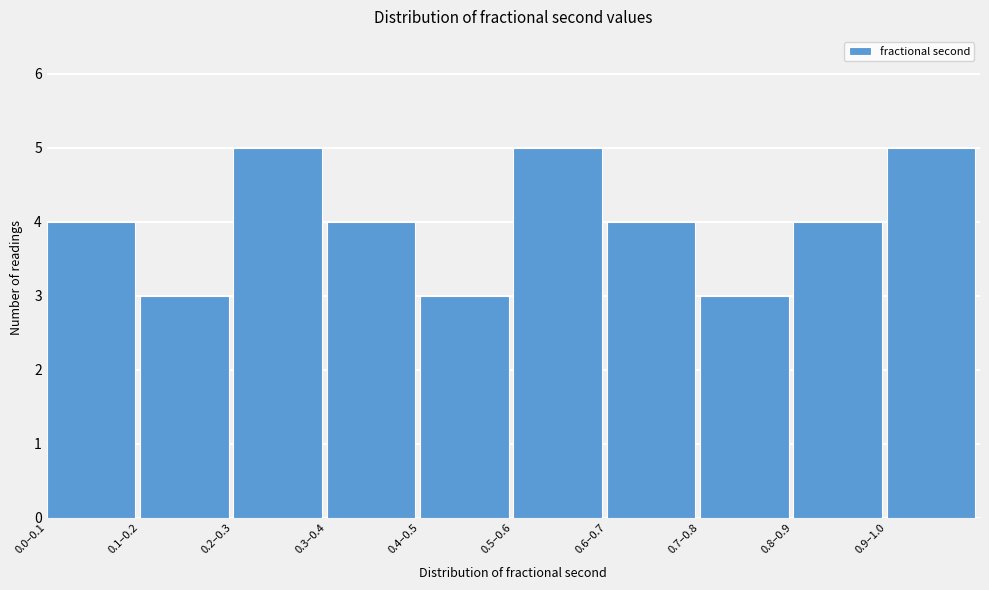

Reading right to left, transcribe all the data shown in this chart.

0.9–1.0=5	0.8–0.9=4	0.7–0.8=3	0.6–0.7=4	0.5–0.6=5	0.4–0.5=3	0.3–0.4=4	0.2–0.3=5	0.1–0.2=3	0.0–0.1=4